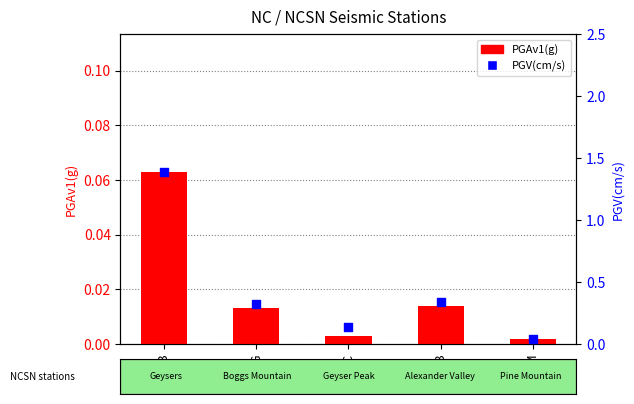

Which series has the largest total across all categories?

PGV(cm/s)